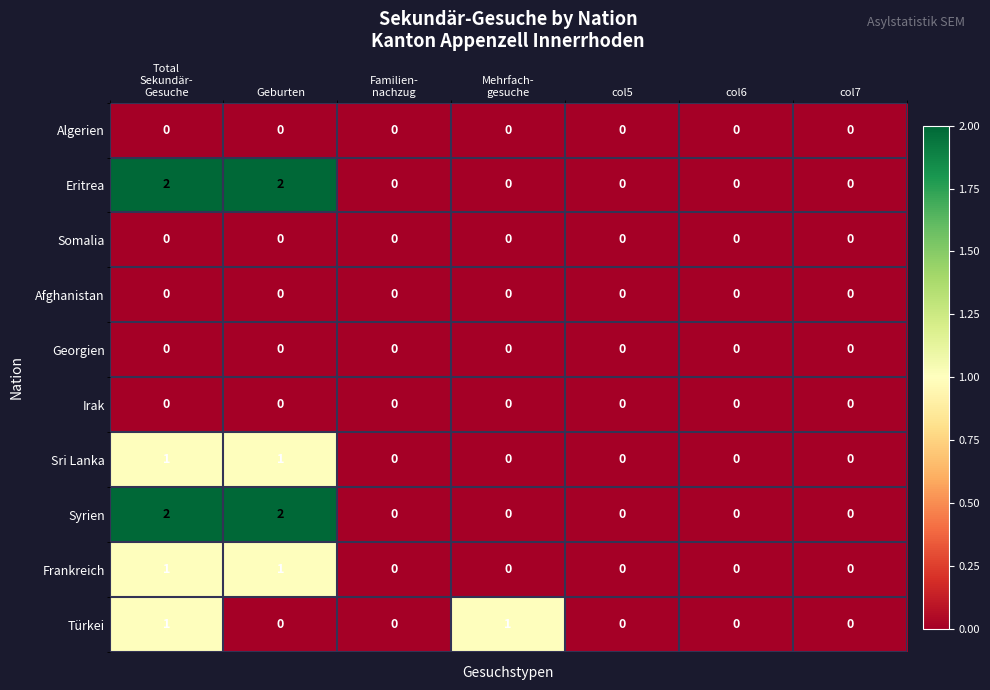

The Syrien series shows 0 at col6. True or false?

True